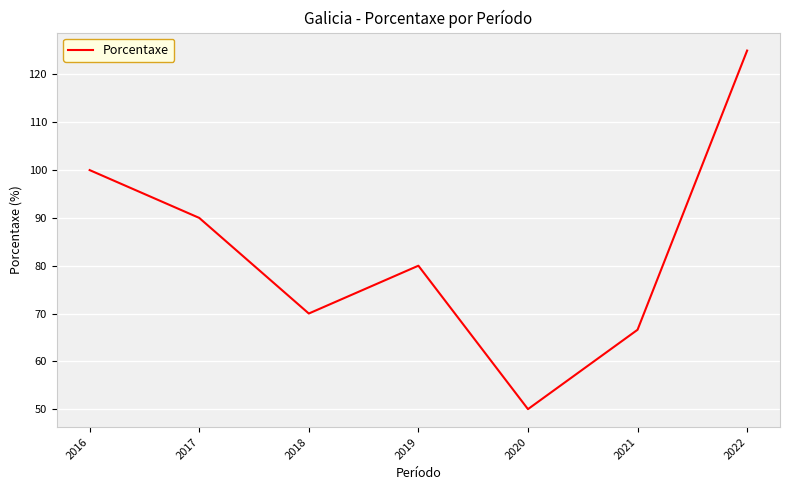

Is it true that the value at 2018 is 125.3?

False